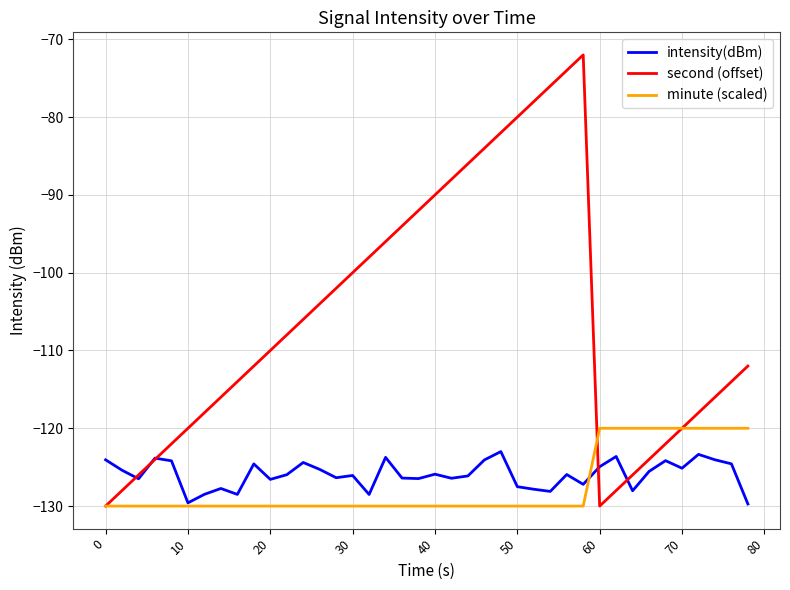

What is the lowest value of the second (offset) series?

-130.0